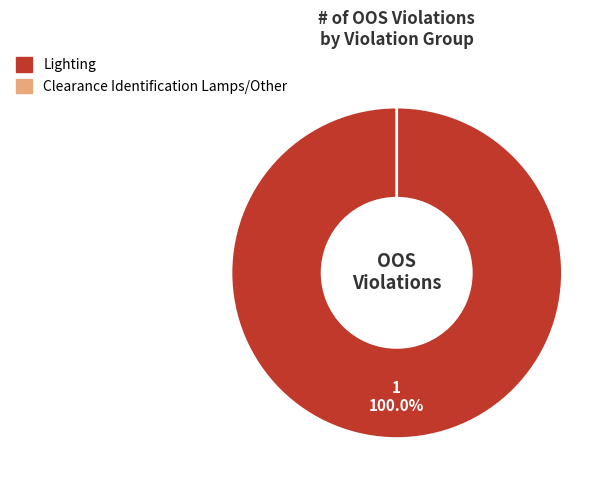

To the nearest percent, what is the average slice percentage?

50%